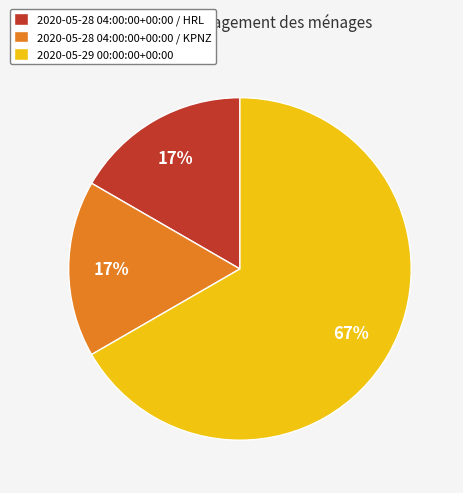

Count the number of slices in the pie.

3